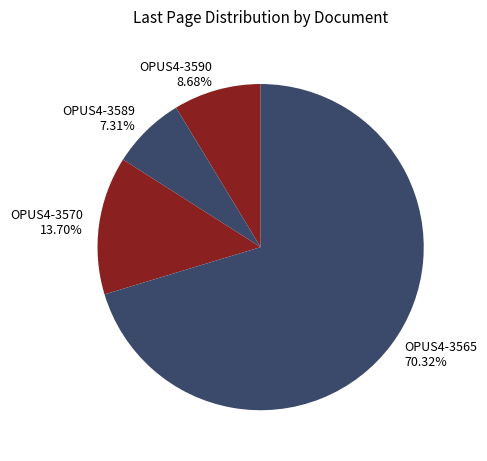

Approximately how many times larger is the value at OPUS4-3570 compared to OPUS4-3590?

1.6